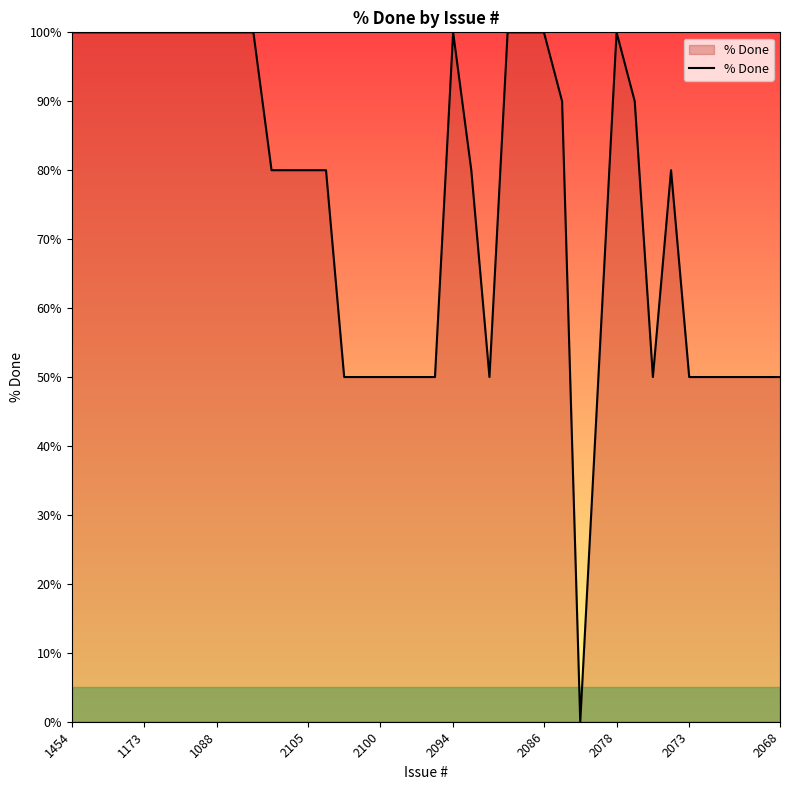

Count the values in the range 50 to 100.

39